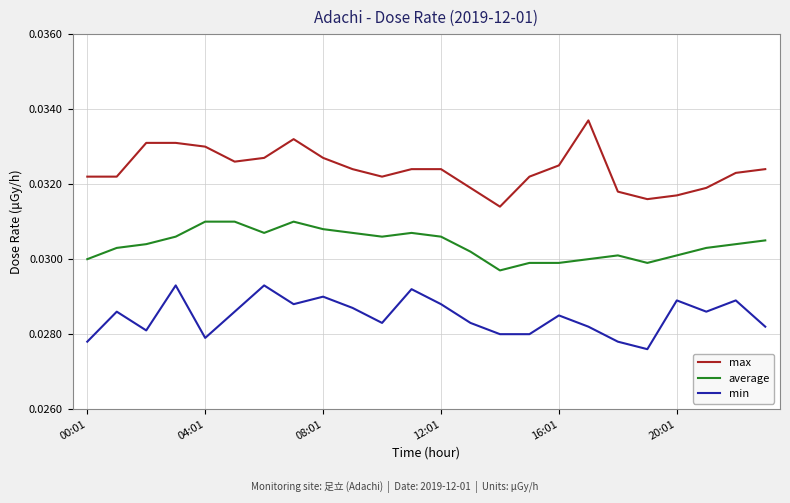

List the series in order of their overall mean, highest first.

max, average, min